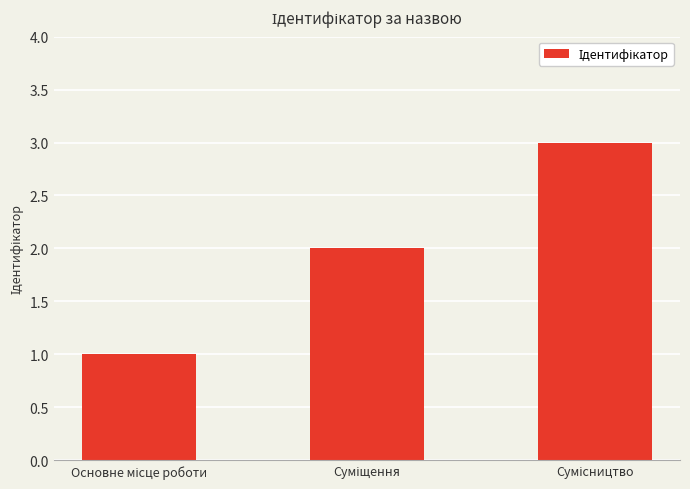

What is the maximum value shown in the chart?

3